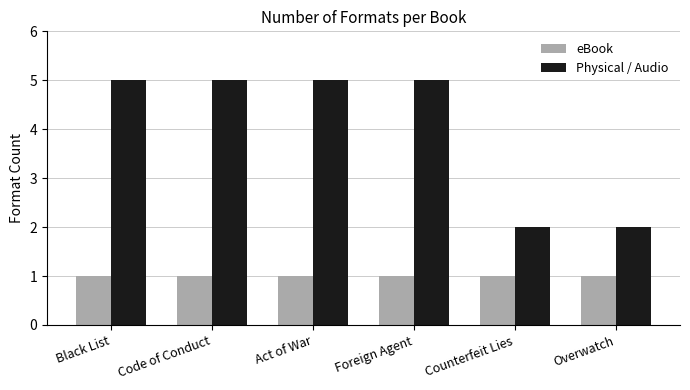

The Physical / Audio series shows 5 at Foreign Agent. True or false?

True